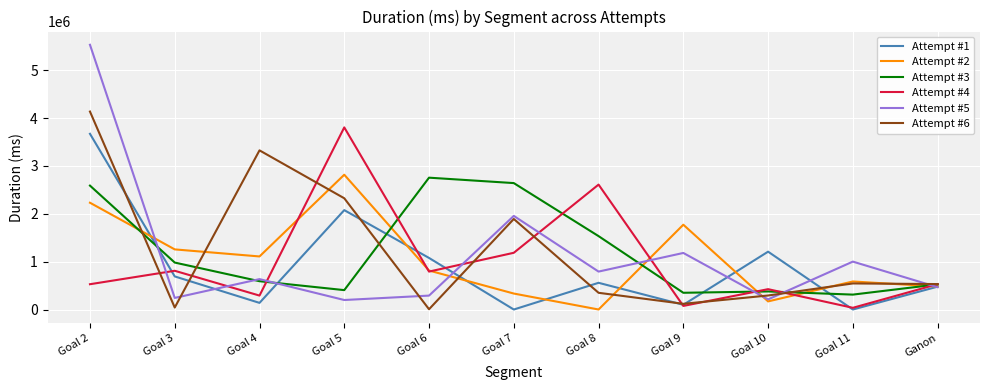

What is the greatest value displayed?

5528684